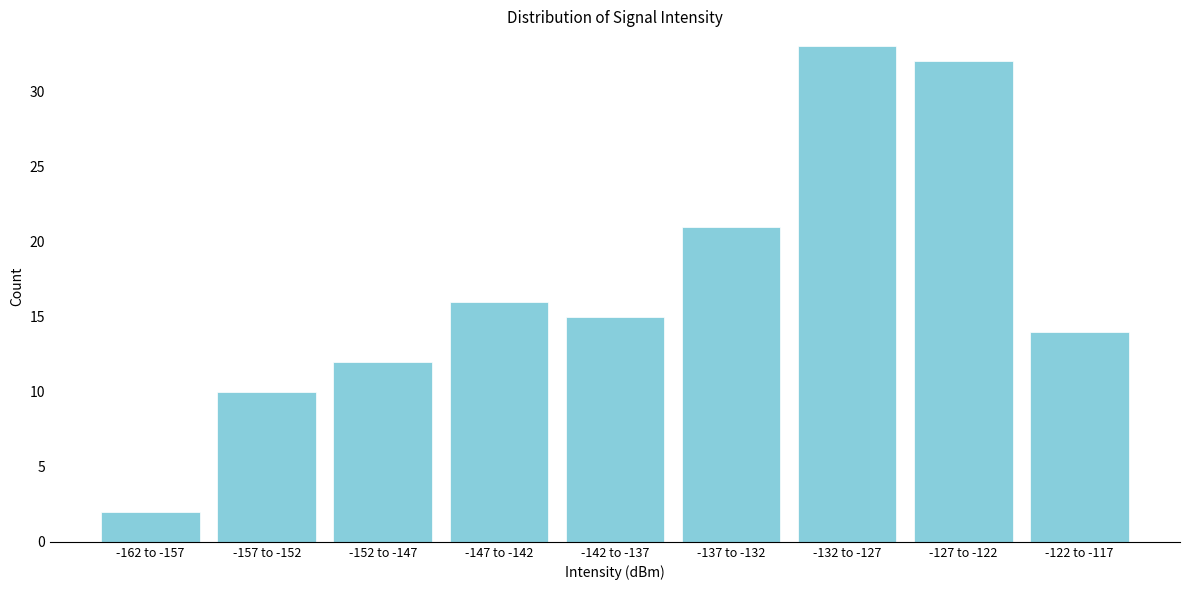

Reading left to right, transcribe all the data shown in this chart.

2	10	12	16	15	21	33	32	14